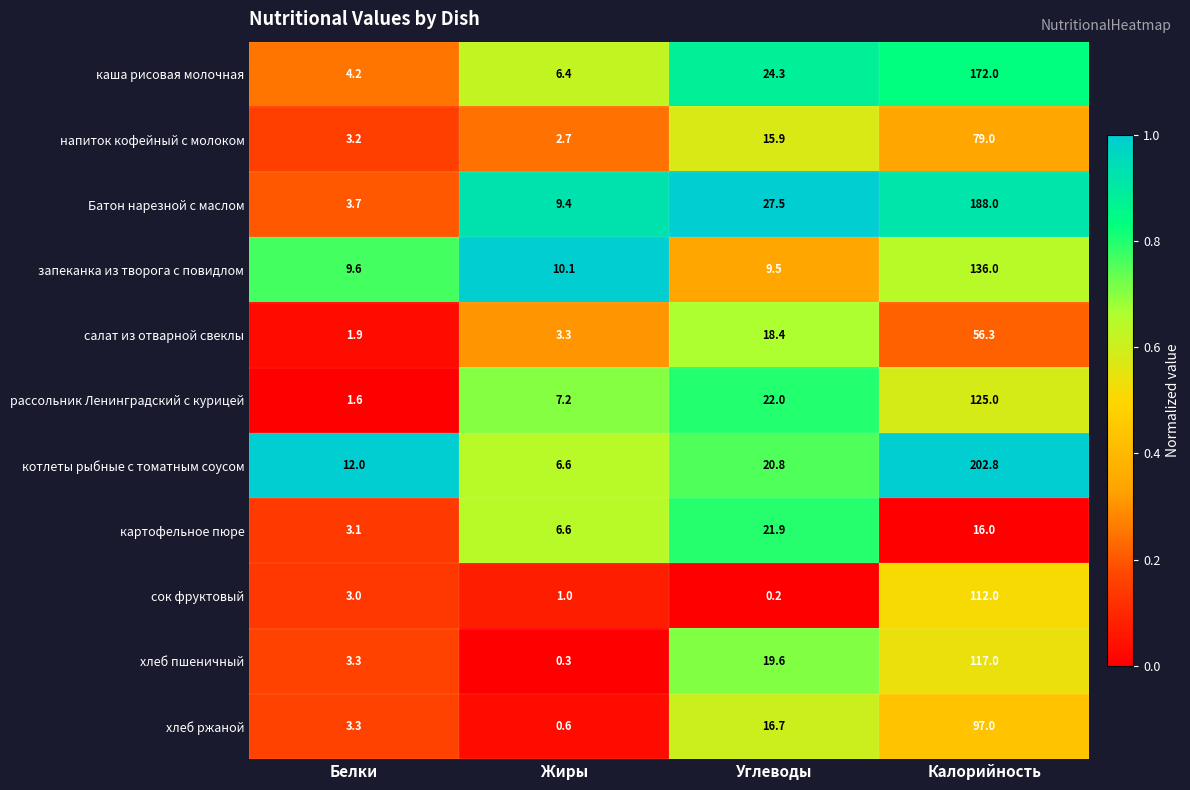

Where is напиток кофейный с молоком nearest to the value 40?

Углеводы